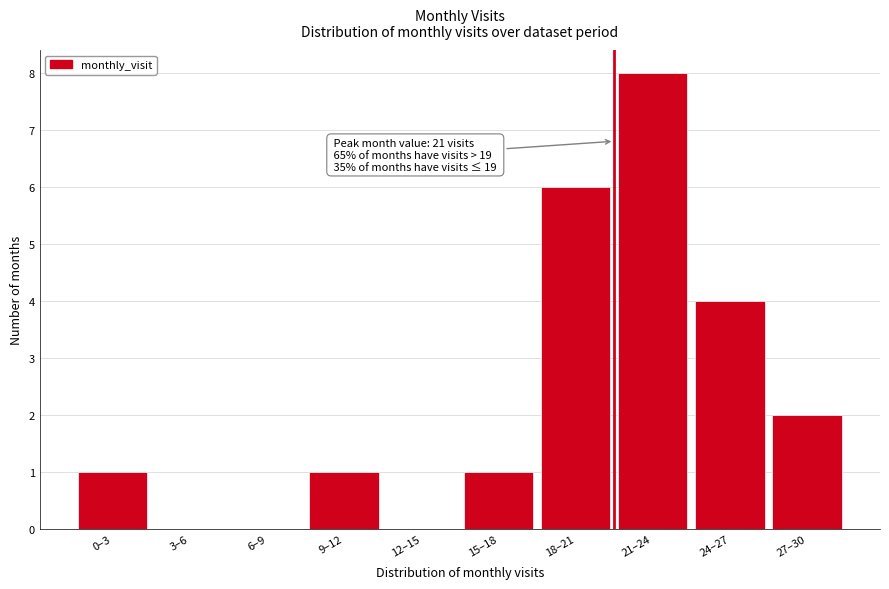

Reading left to right, extract all data points from this chart.

0–3=1	3–6=0	6–9=0	9–12=1	12–15=0	15–18=1	18–21=6	21–24=8	24–27=4	27–30=2